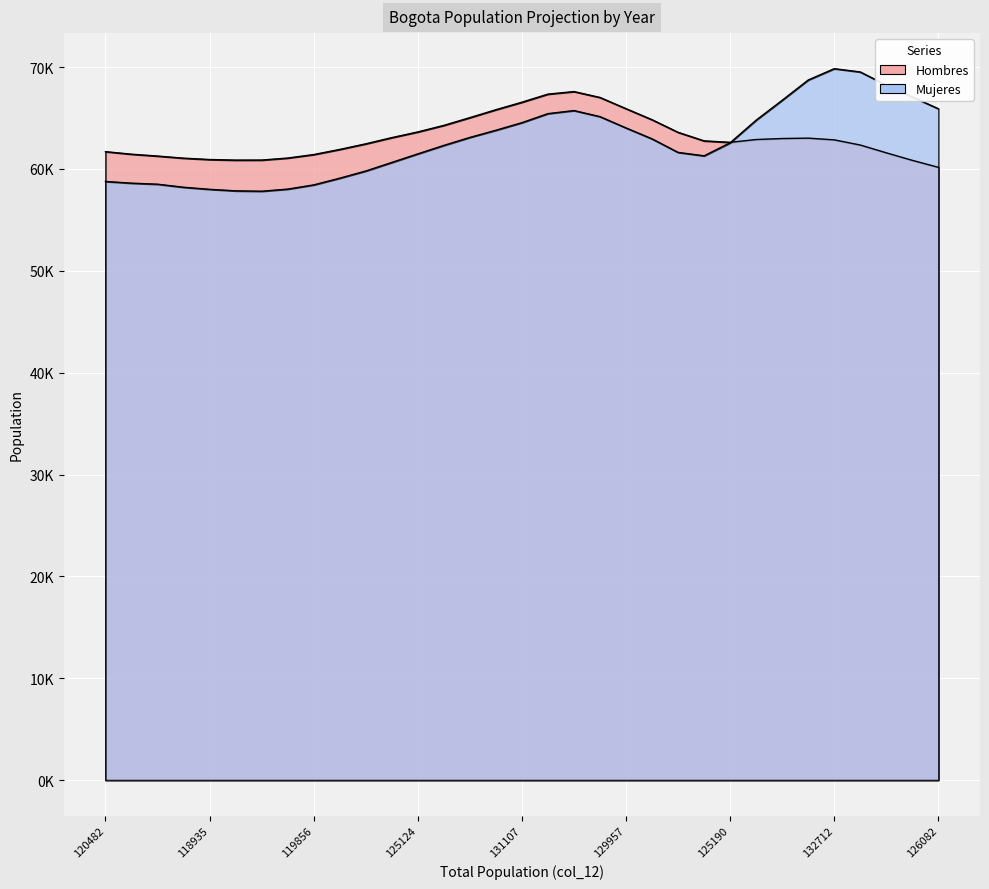

The Mujeres series shows 62571 at 125190. True or false?

True